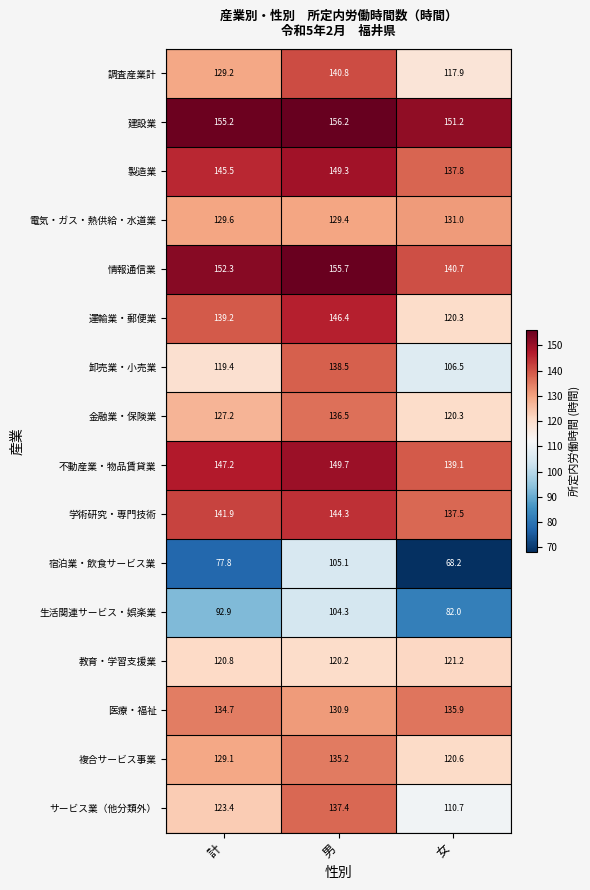

Which series has the widest spread of values?

宿泊業・飲食サービス業